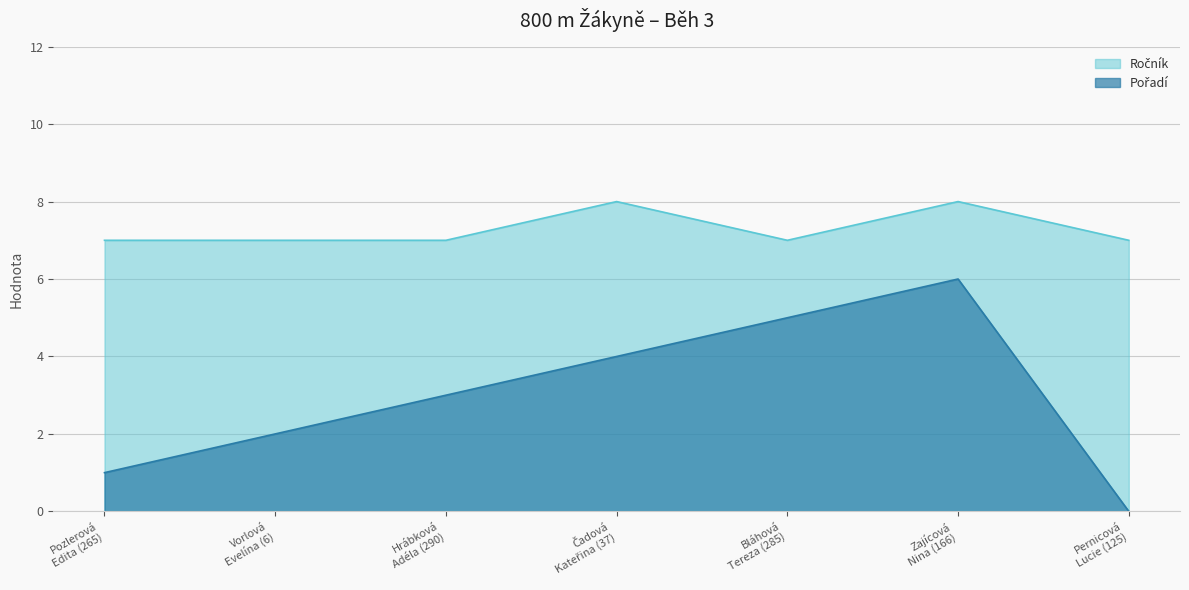

True or false: Ročník and Pořadí intersect in this chart.

False